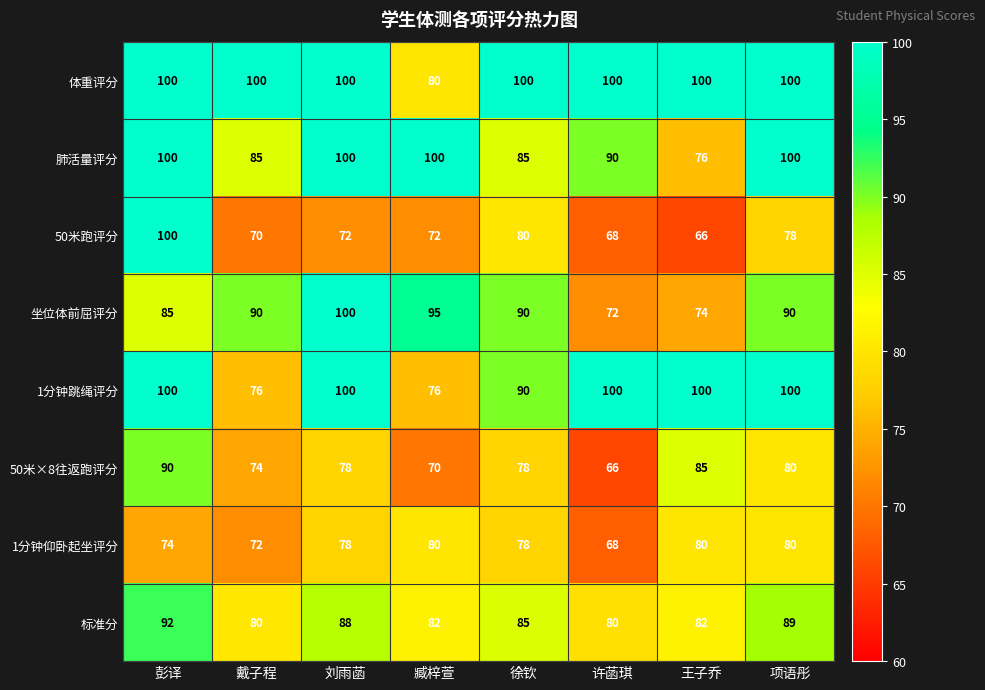

What is the sum of the 50米跑评分 values at 戴子程 and 刘雨菡?

142